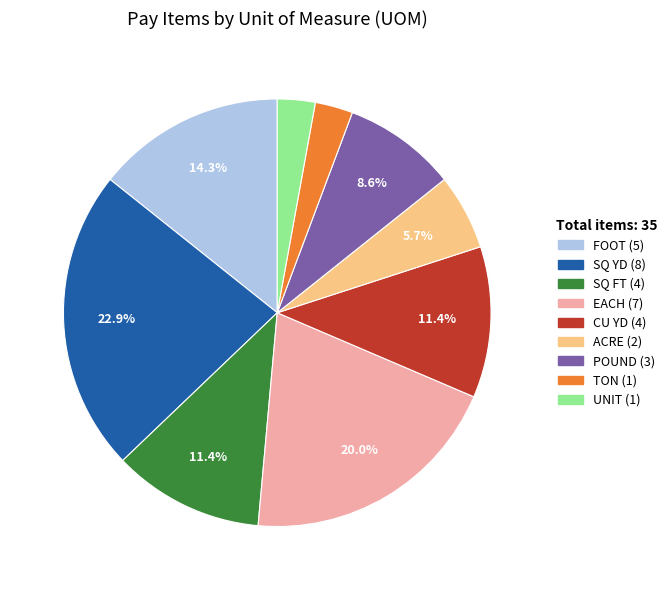

To the nearest percent, what is the average slice percentage?

11%